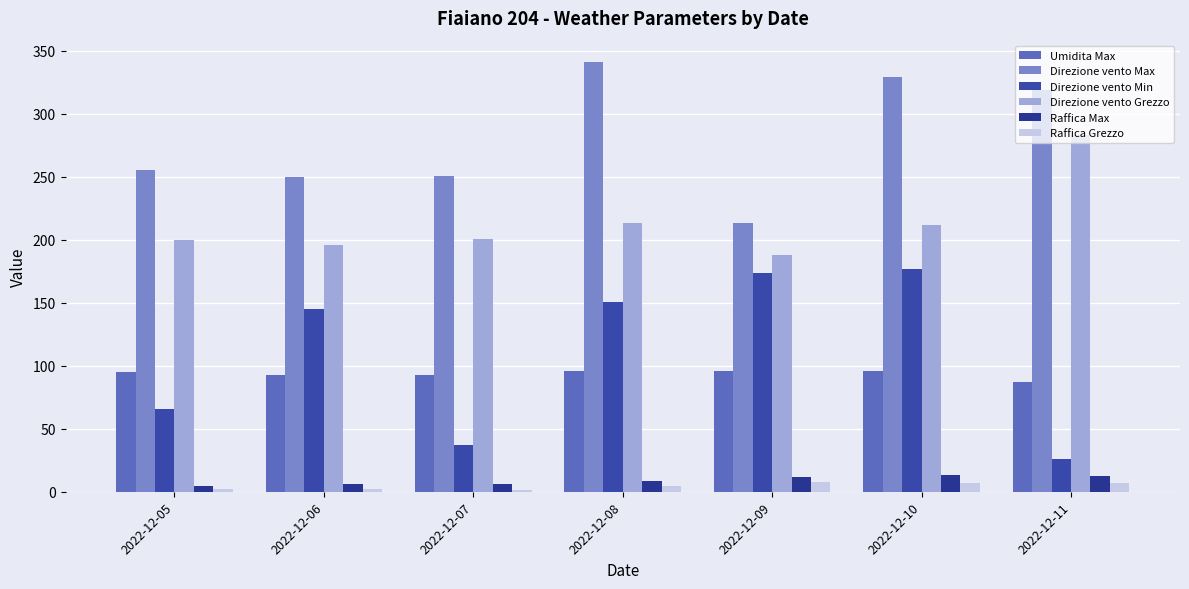

What are all the series names shown in the legend?

Umidita Max, Direzione vento Max, Direzione vento Min, Direzione vento Grezzo, Raffica Max, Raffica Grezzo